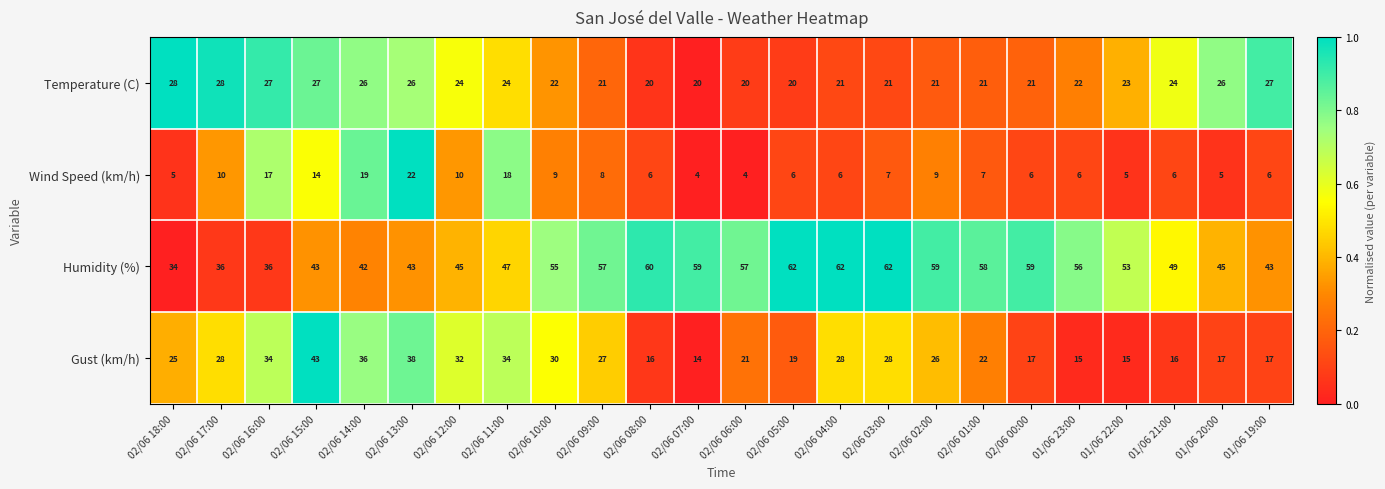

At which category is the sum across all series the highest?

02/06 13:00